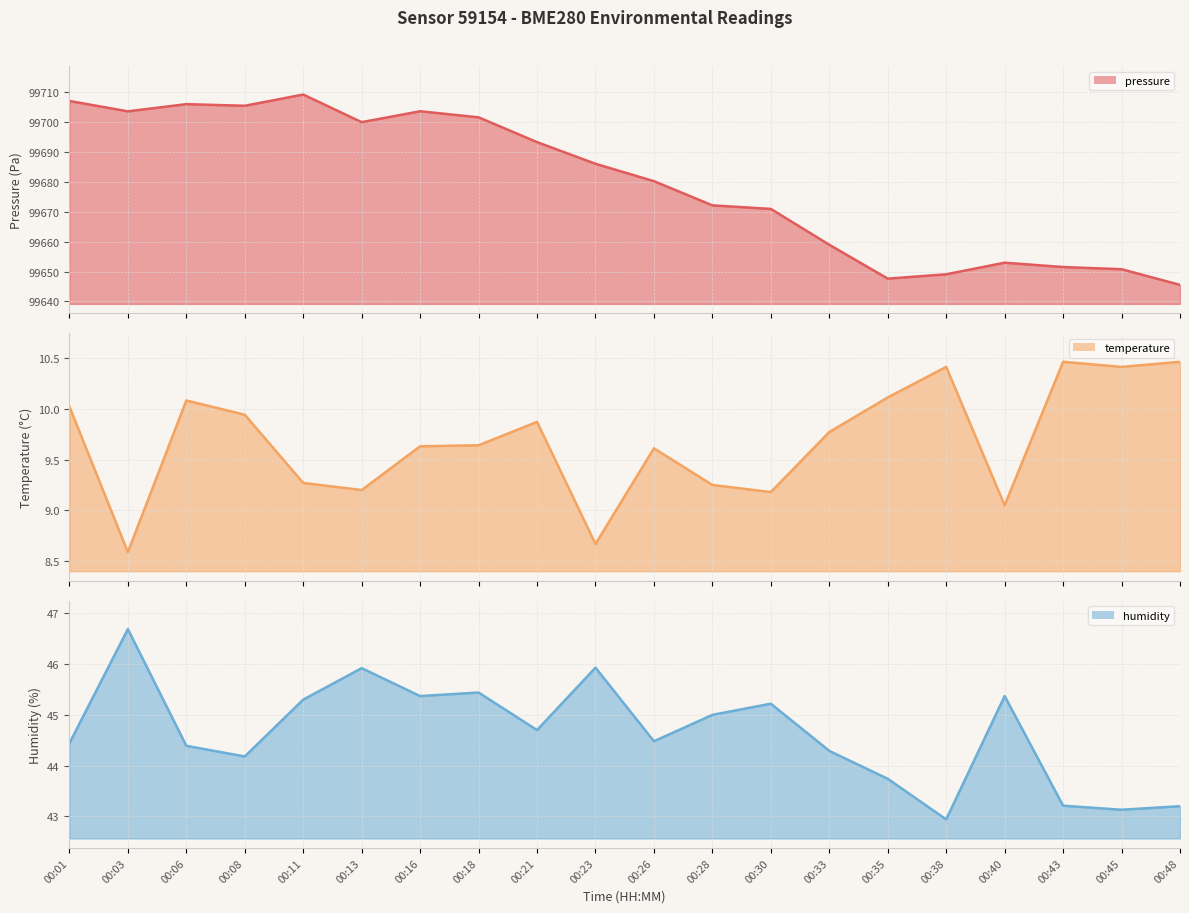

Reading left to right, list all the values displayed in this chart.

pressure line: 00:01=99707.0	00:03=99703.6	00:06=99706.0	00:08=99705.4	00:11=99709.2	00:13=99699.9	00:16=99703.6	00:18=99701.6	00:21=99693.3	00:23=99686.0	00:26=99680.2	00:28=99672.1	00:30=99670.9	00:33=99659.0	00:35=99647.6	00:38=99649.1	00:40=99653.0	00:43=99651.5	00:45=99650.8	00:48=99645.6
temperature line: 00:01=10.0	00:03=8.6	00:06=10.1	00:08=9.9	00:11=9.3	00:13=9.2	00:16=9.6	00:18=9.6	00:21=9.9	00:23=8.7	00:26=9.6	00:28=9.2	00:30=9.2	00:33=9.8	00:35=10.1	00:38=10.4	00:40=9.1	00:43=10.5	00:45=10.4	00:48=10.5
humidity line: 00:01=44.4	00:03=46.7	00:06=44.4	00:08=44.2	00:11=45.3	00:13=45.9	00:16=45.4	00:18=45.4	00:21=44.7	00:23=45.9	00:26=44.5	00:28=45.0	00:30=45.2	00:33=44.3	00:35=43.7	00:38=42.9	00:40=45.4	00:43=43.2	00:45=43.1	00:48=43.2